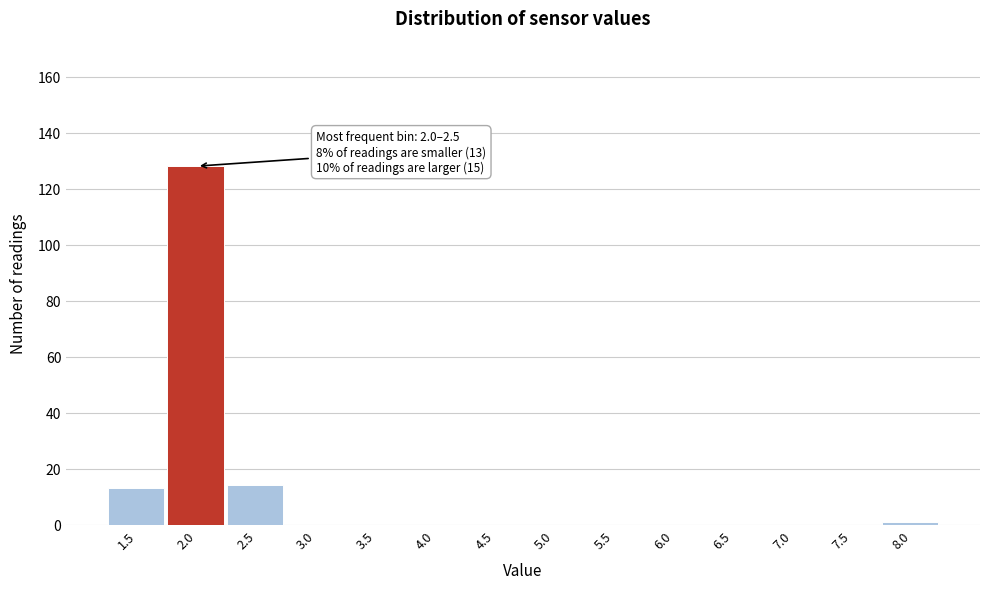

Reading right to left, extract all data points from this chart.

8.0=1	7.5=0	7.0=0	6.5=0	6.0=0	5.5=0	5.0=0	4.5=0	4.0=0	3.5=0	3.0=0	2.5=14	2.0=128	1.5=13